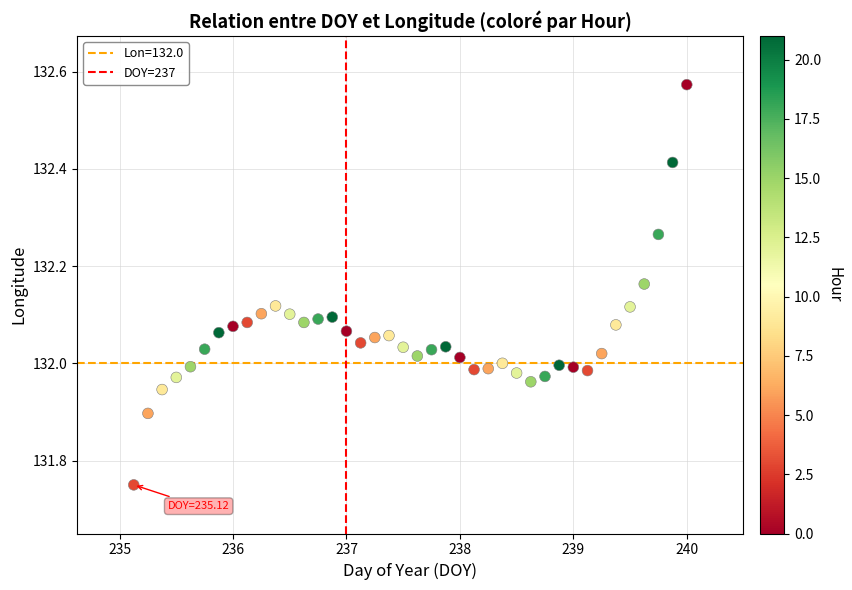

What is the range of X values (max minus min)?

4.9